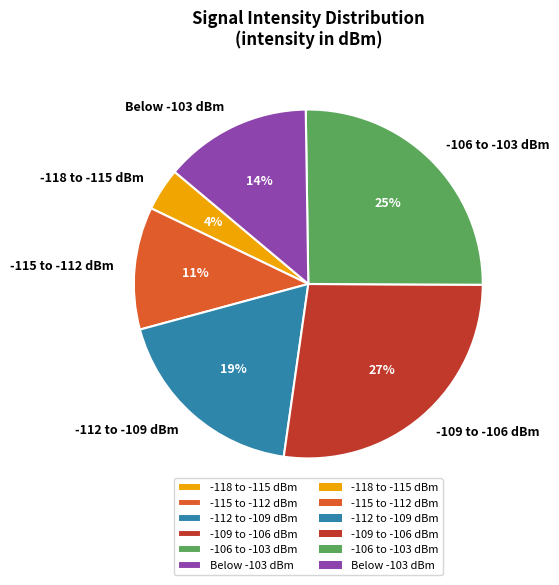

Between -118 to -115 dBm and -112 to -109 dBm, which is larger?

-112 to -109 dBm